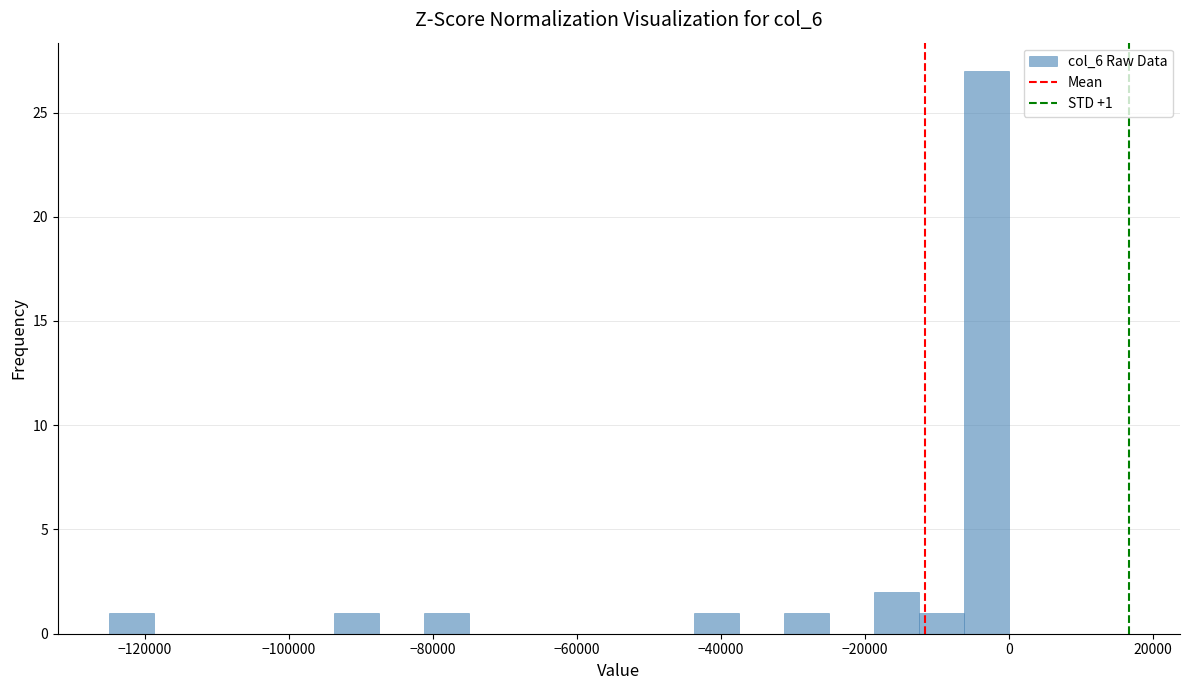

Around what value on the x-axis is the tallest bar? Give the approximate position of its centre, as read against the axis.

-4000